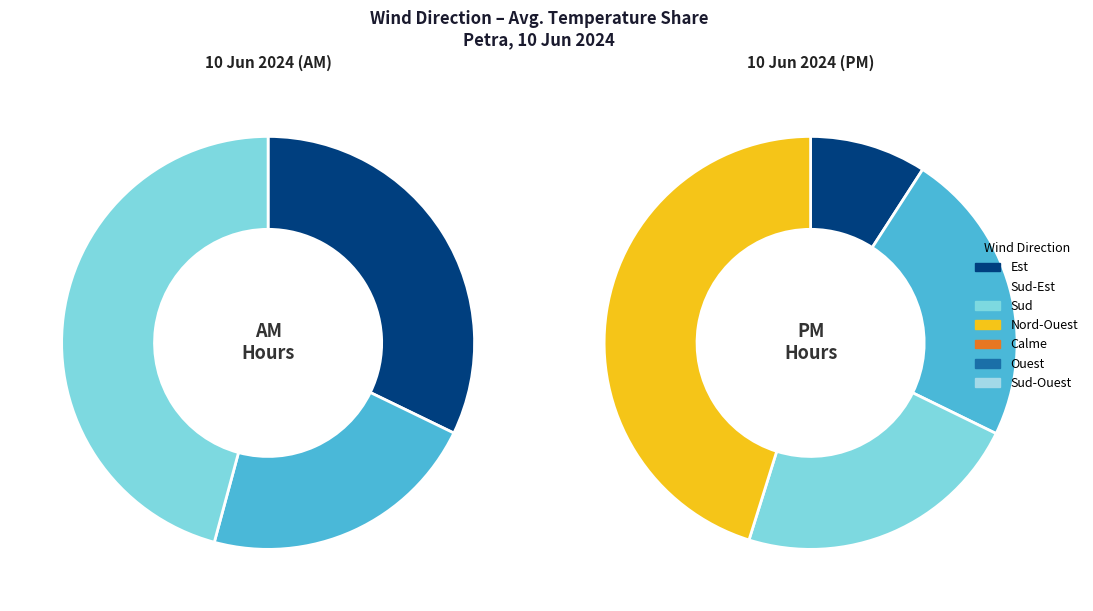

Do Sud and Sud together represent more than half of the pie?

No